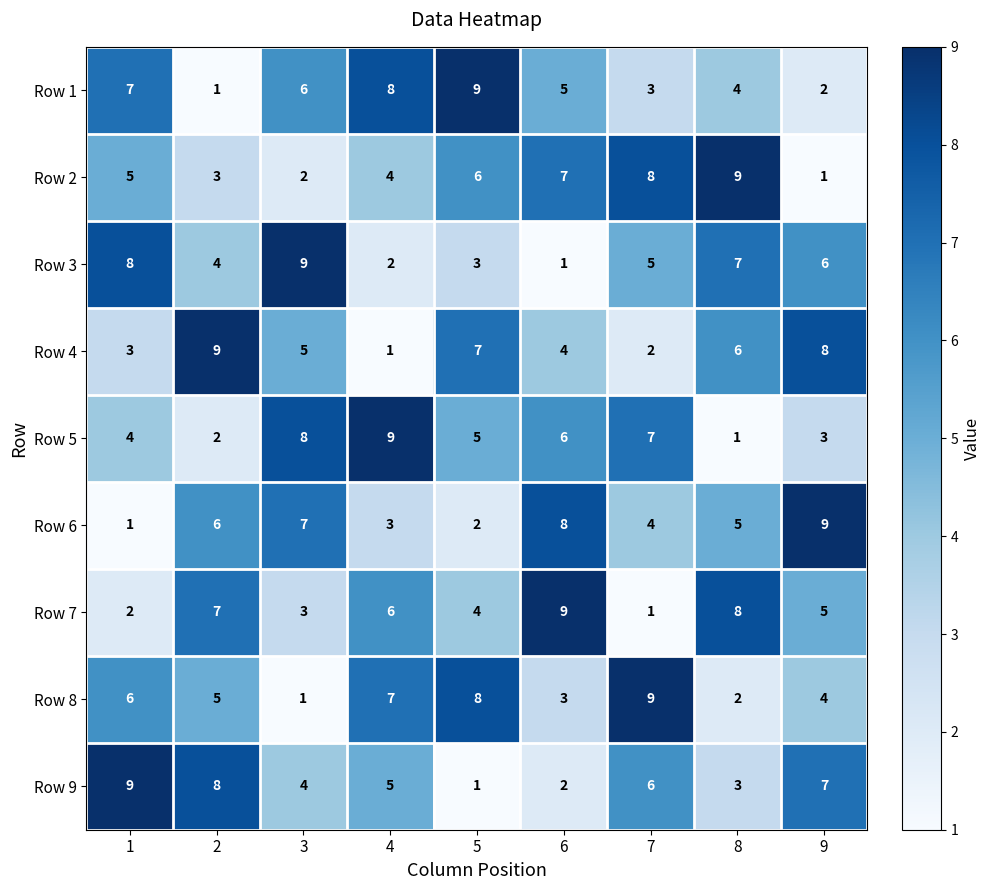

The value of Row 6 at 4 is 3. True or false?

True